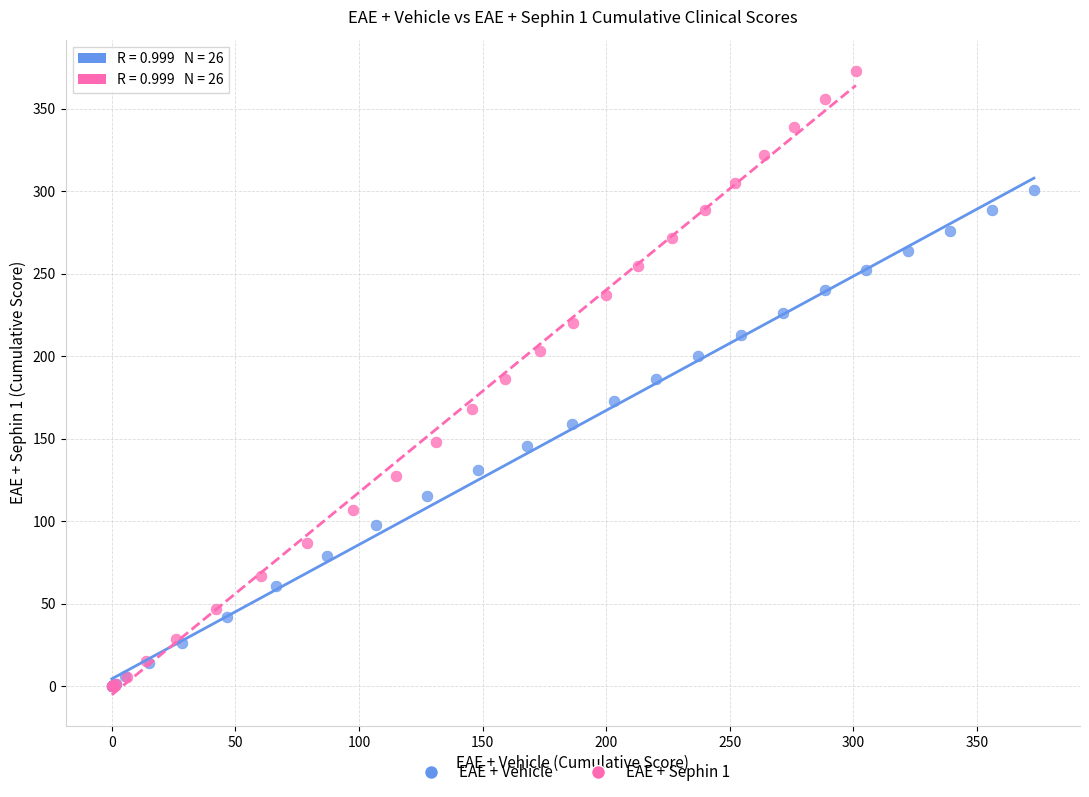

What are all the series names shown in the legend?

EAE + Vehicle, EAE + Sephin 1